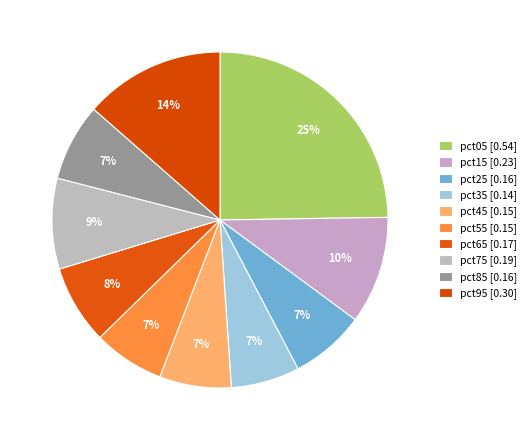

How many segments does this pie chart have?

10